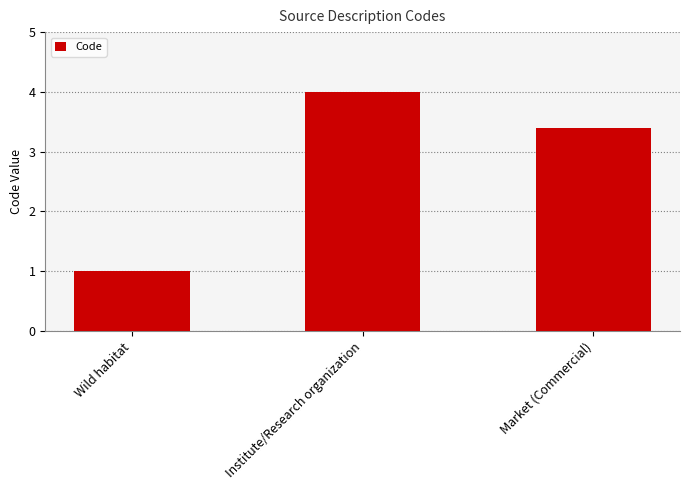

Which label corresponds to the largest value in the chart?

Institute/Research organization